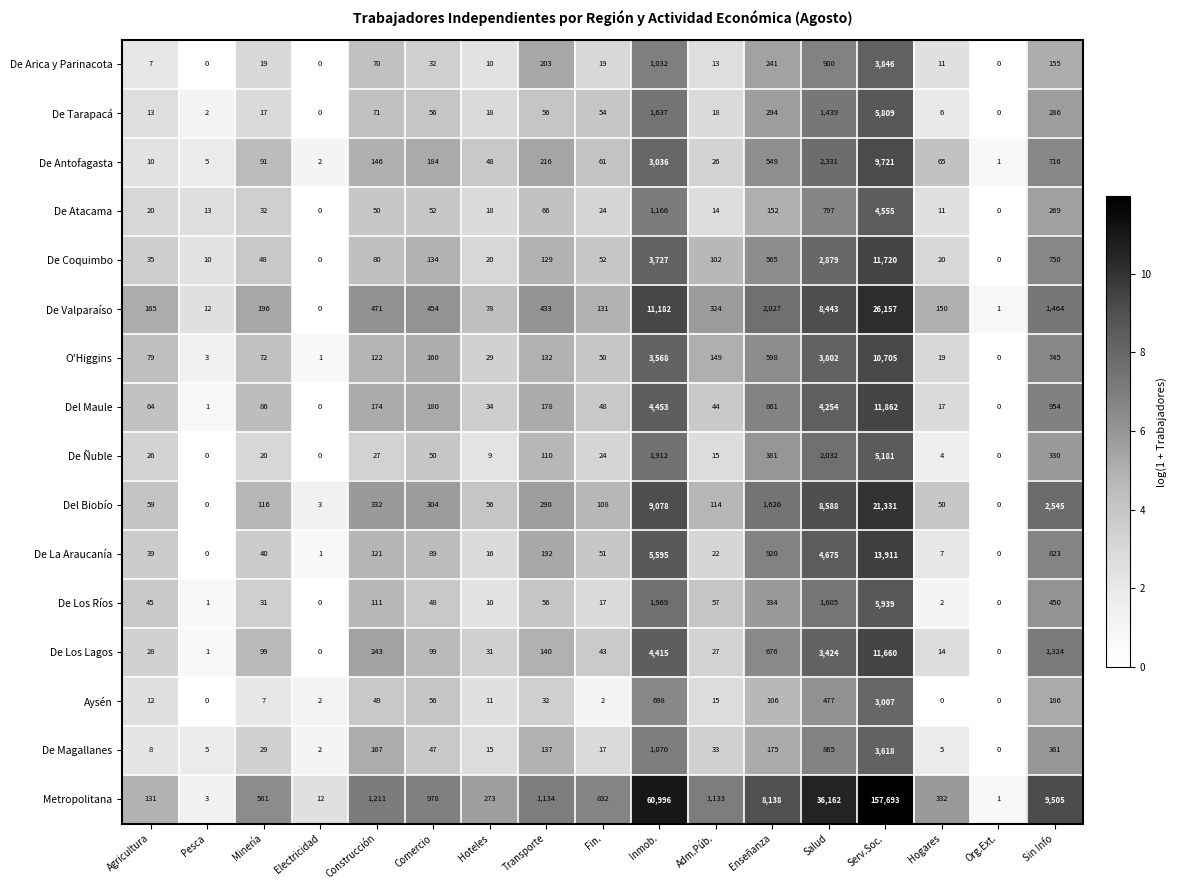

Rank the series at Sin Info from lowest to highest value.

De Arica y Parinacota, Aysén, De Atacama, De Tarapacá, De Ñuble, De Magallanes, De Los Ríos, De Antofagasta, O'Higgins, De Coquimbo, De La Araucanía, Del Maule, De Los Lagos, De Valparaíso, Del Biobío, Metropolitana